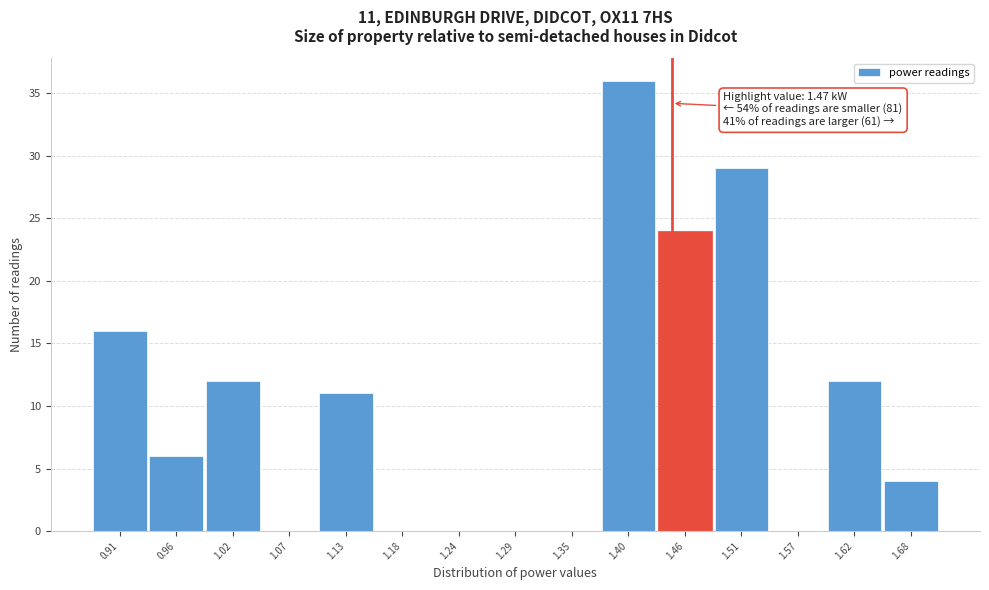

Reading right to left, transcribe all the data shown in this chart.

1.68=4	1.62=12	1.57=0	1.51=29	1.46=24	1.40=36	1.35=0	1.29=0	1.24=0	1.18=0	1.13=11	1.07=0	1.02=12	0.96=6	0.91=16